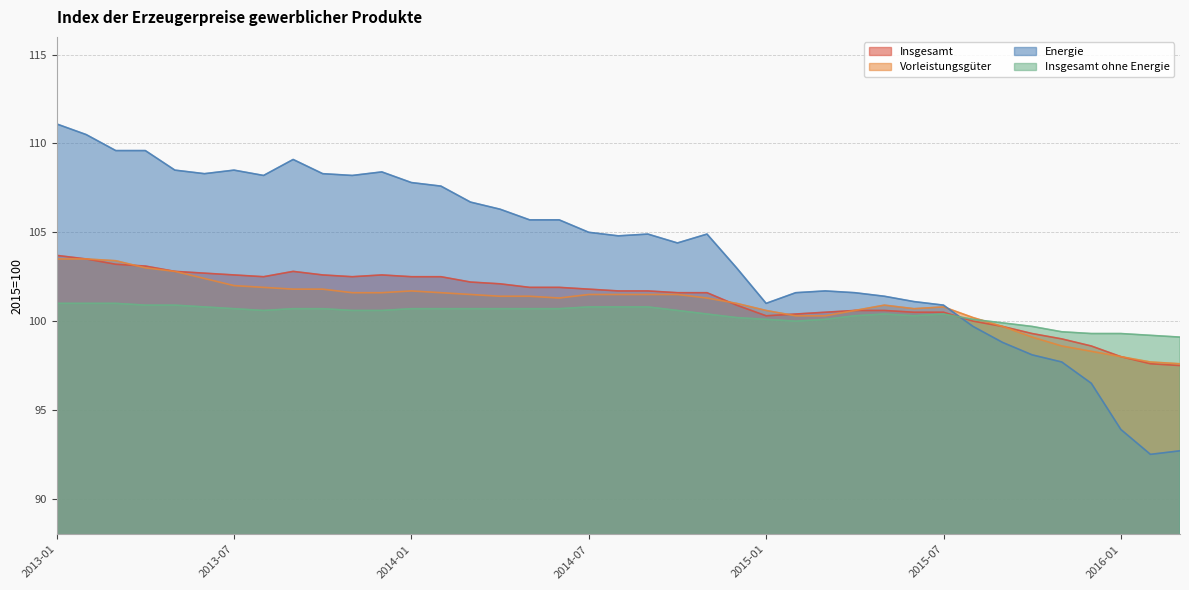

List the series in order of their peak value, lowest first.

Insgesamt ohne Energie, Vorleistungsgüter, Insgesamt, Energie